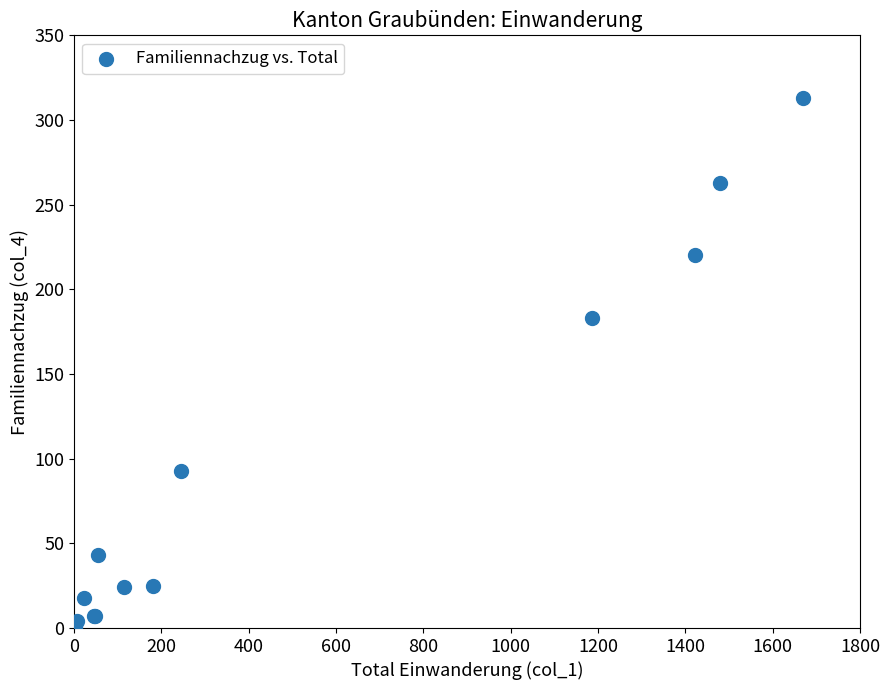

What Y value in the scatter plot is closest to 156?

183